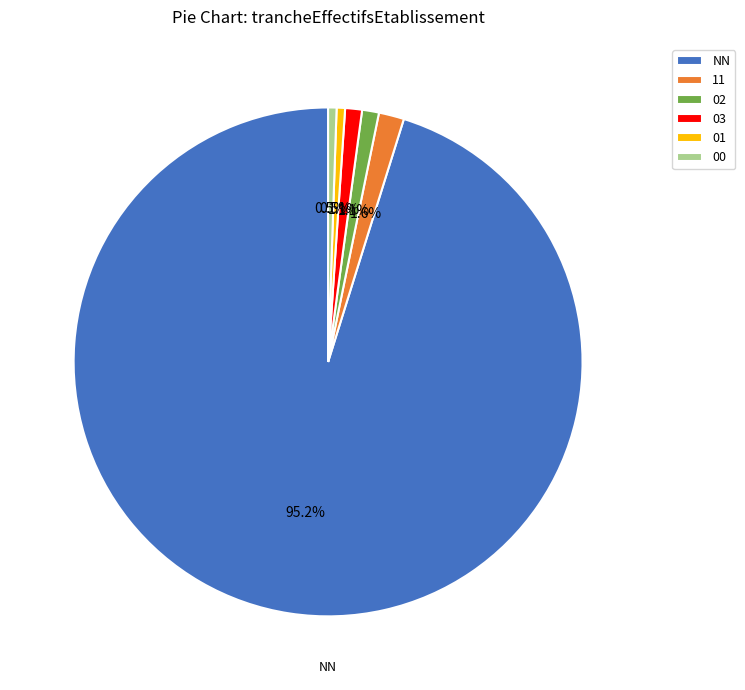

What is the total percentage of NN and 03?

96.3%